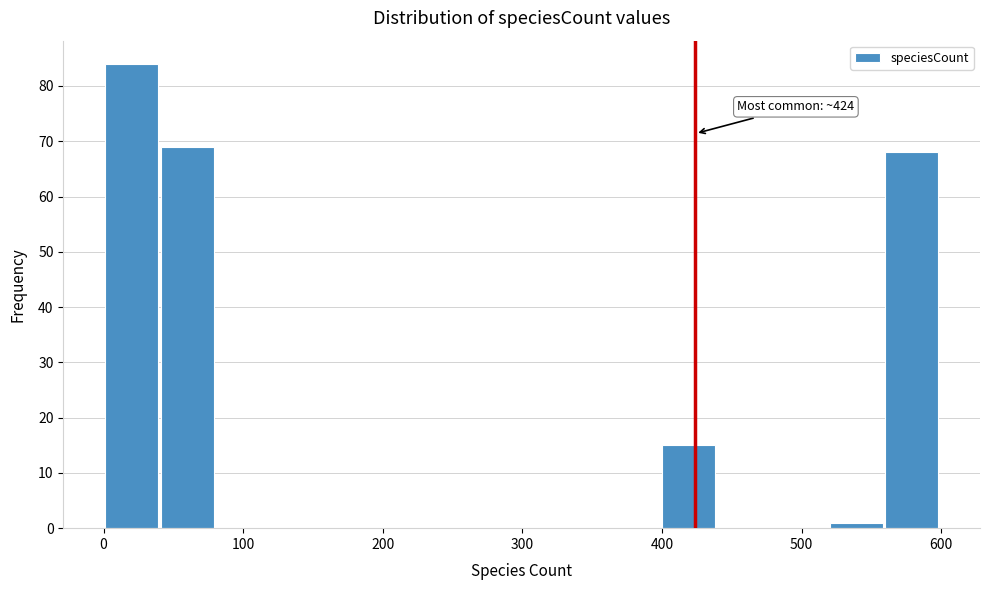

Around what value on the x-axis is the tallest bar? Give the approximate position of its centre, as read against the axis.

20